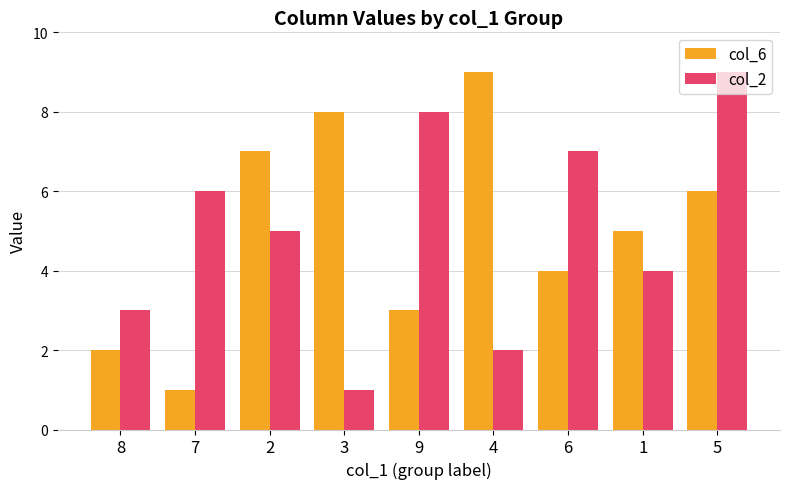

Which series changed the most between 8 and 9?

col_2